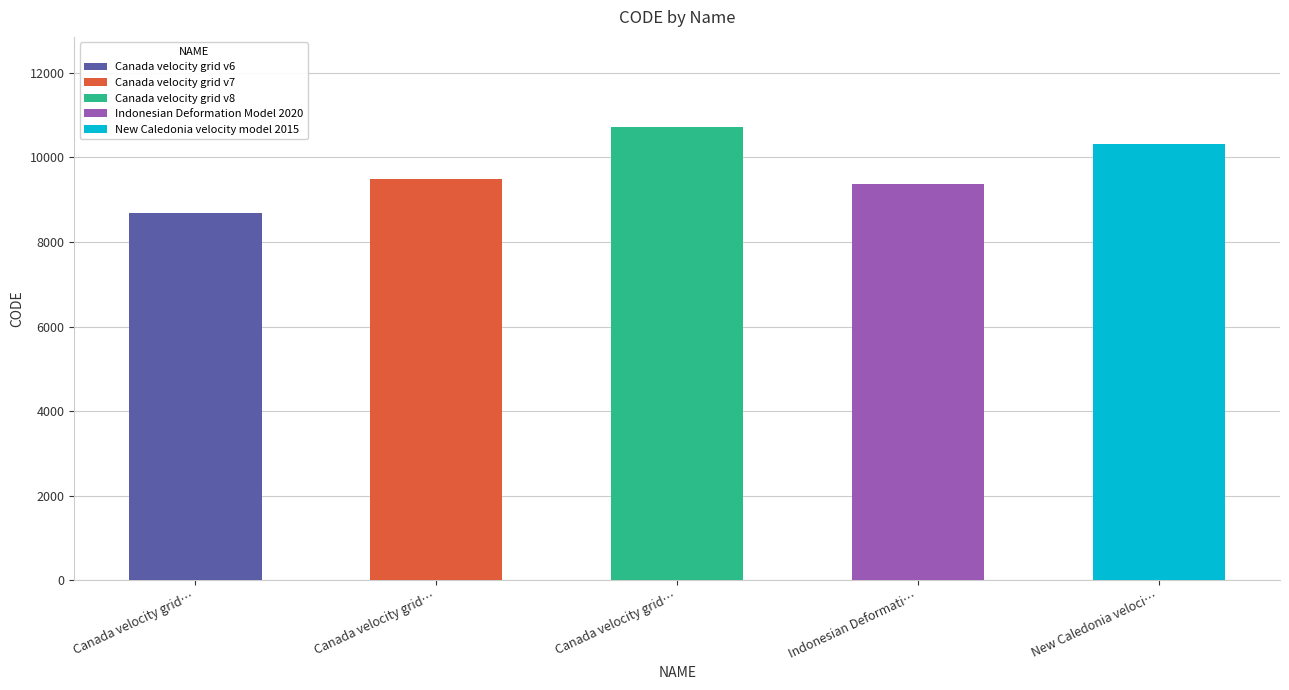

Reading right to left, what are all the values shown in this chart?

10323	9375	10707	9483	8676